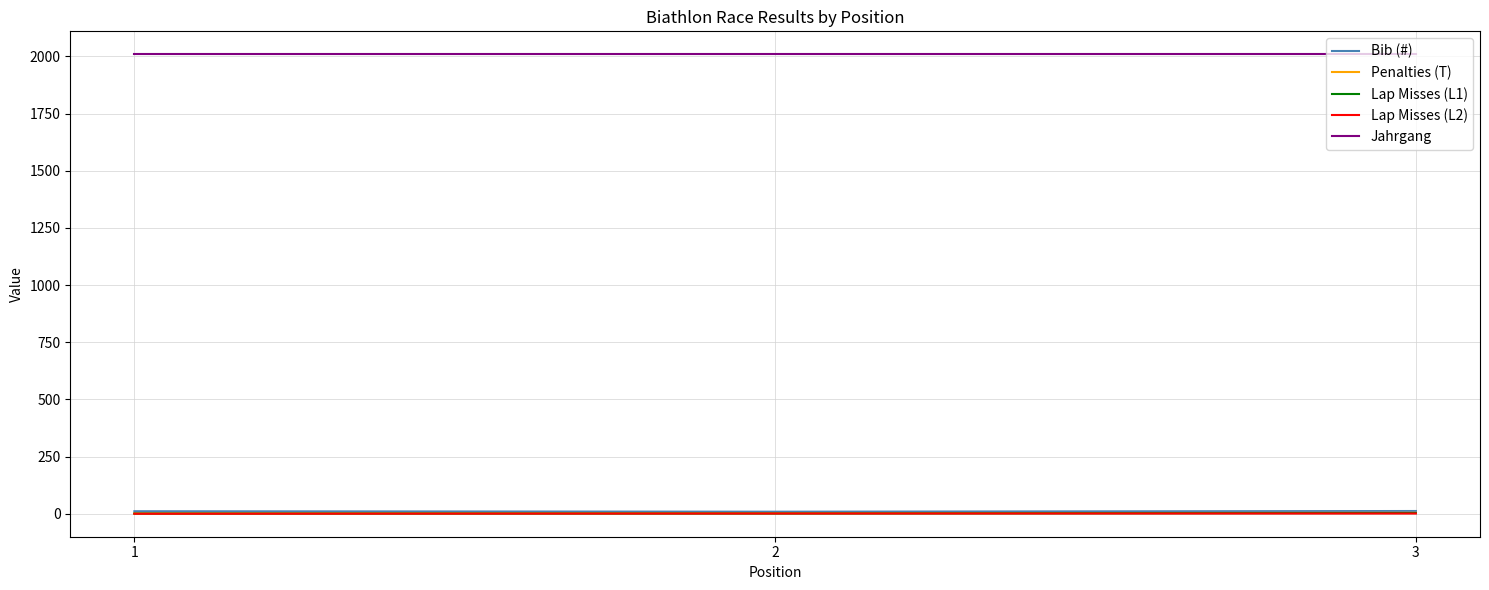

Is it true that Lap Misses (L2) equals 0 at 1?

True